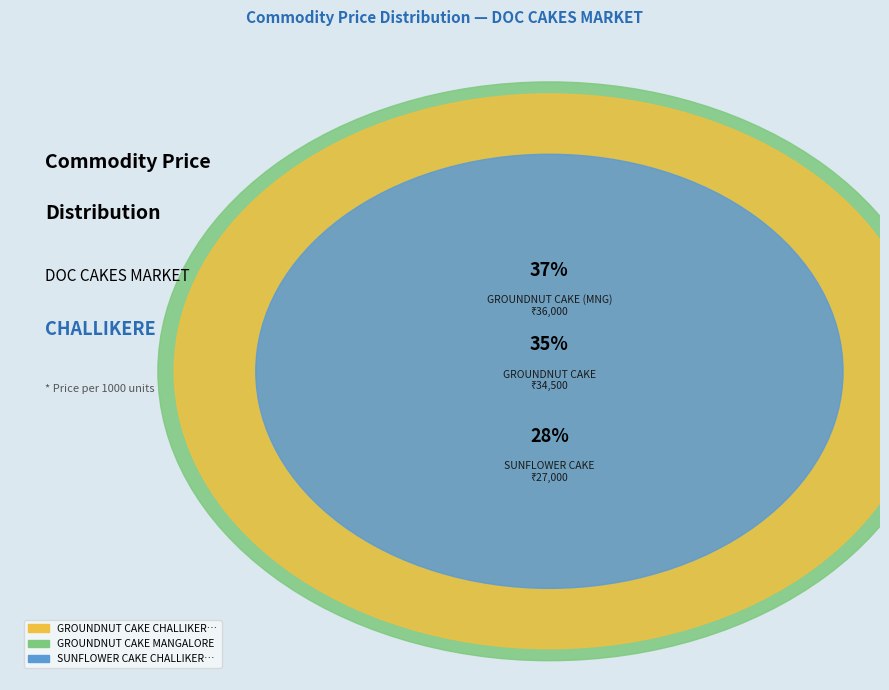

What is the total percentage of GROUNDNUT CAKE CHALLIKERE and GROUNDNUT CAKE MANGALORE?

72.3%